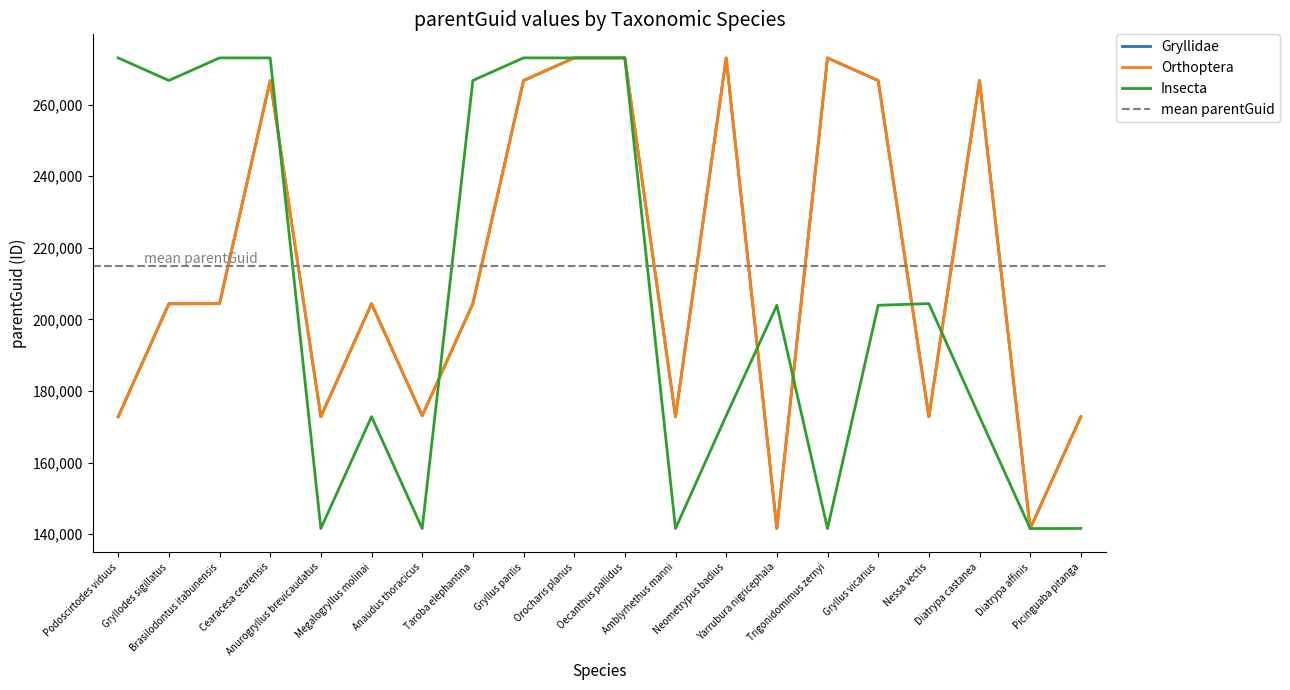

Between Taroba elephantina and Diatrypa affinis, which series saw the biggest shift?

Insecta